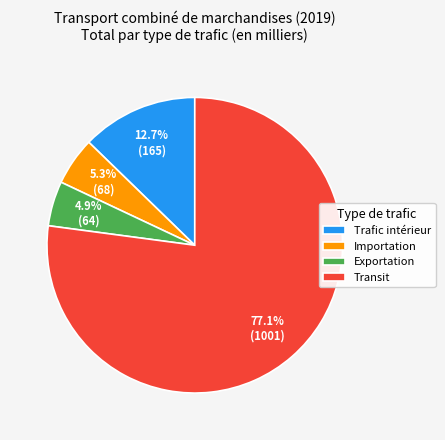

Which slice is the largest?

Transit